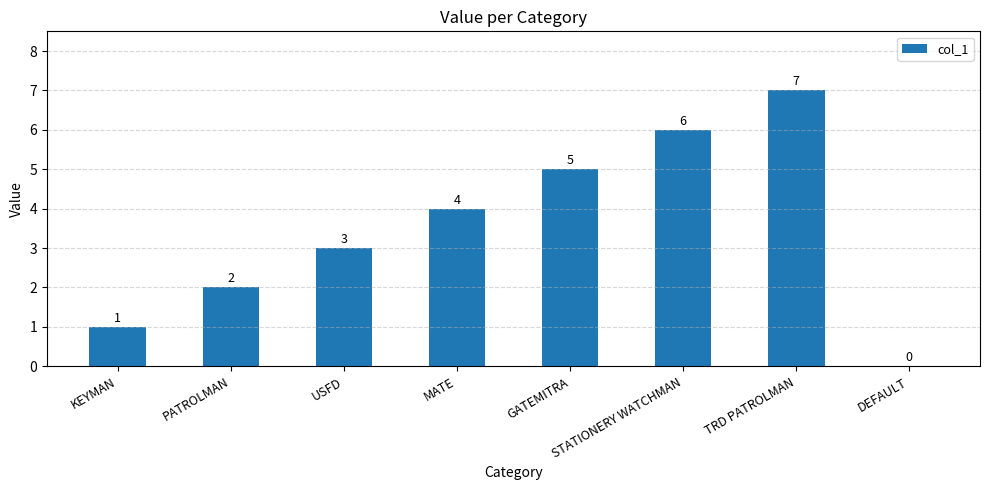

Reading right to left, extract all data points from this chart.

DEFAULT=0	TRD PATROLMAN=7	STATIONERY WATCHMAN=6	GATEMITRA=5	MATE=4	USFD=3	PATROLMAN=2	KEYMAN=1